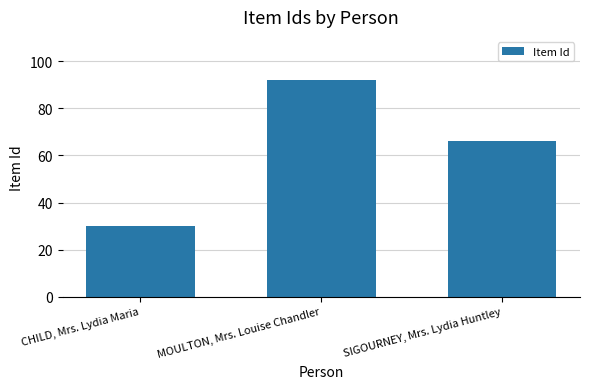

How many data points are less than 66?

1